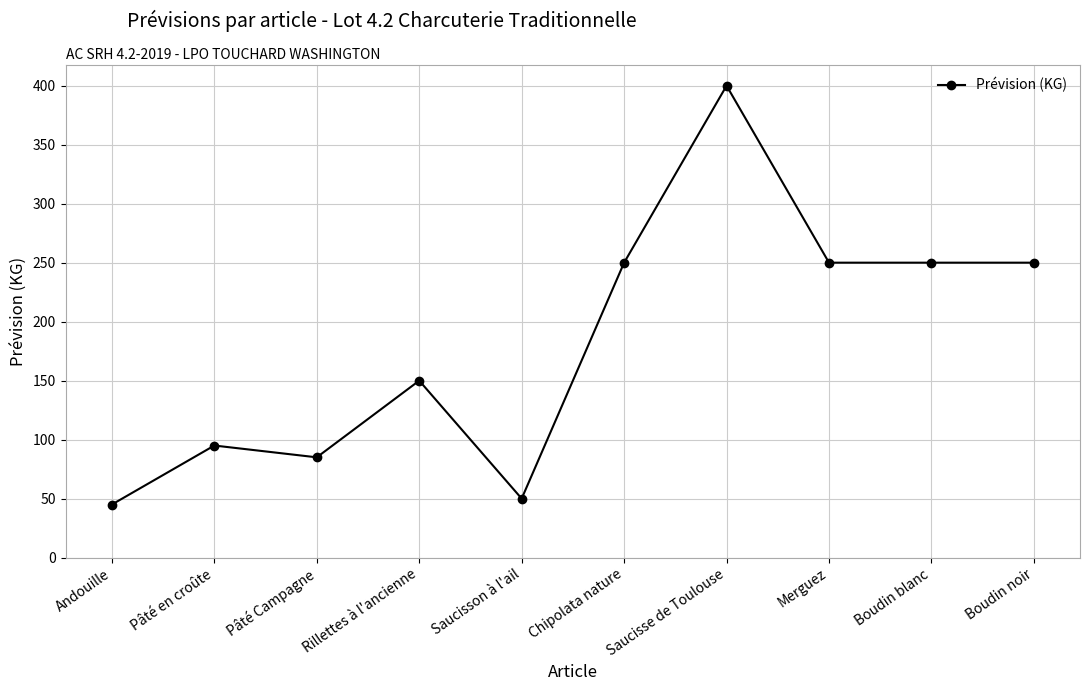

True or false: there are more than 0 points higher than both neighbors.

True